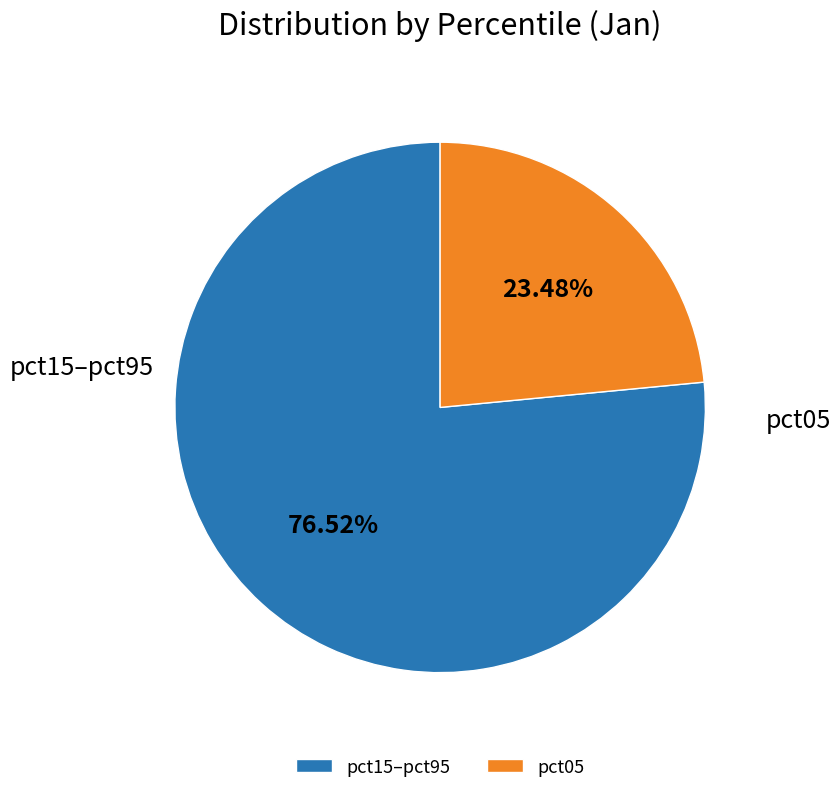

Is it true that pct05 is 23% of the pie?

True